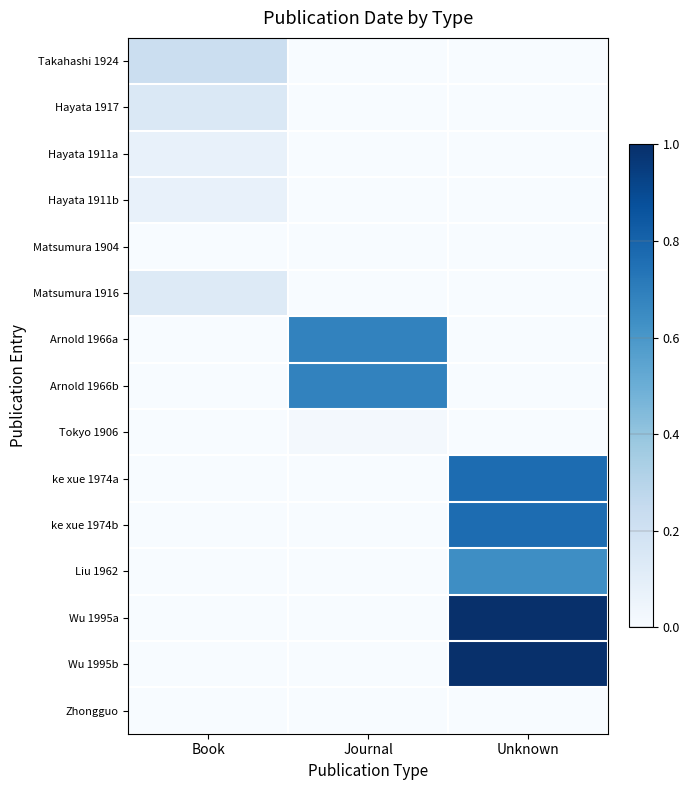

List the series in order of their peak value, highest first.

Wu 1995a, Wu 1995b, ke xue 1974a, ke xue 1974b, Arnold 1966a, Arnold 1966b, Liu 1962, Takahashi 1924, Hayata 1917, Matsumura 1916, Hayata 1911a, Hayata 1911b, Tokyo 1906, Matsumura 1904, Zhongguo